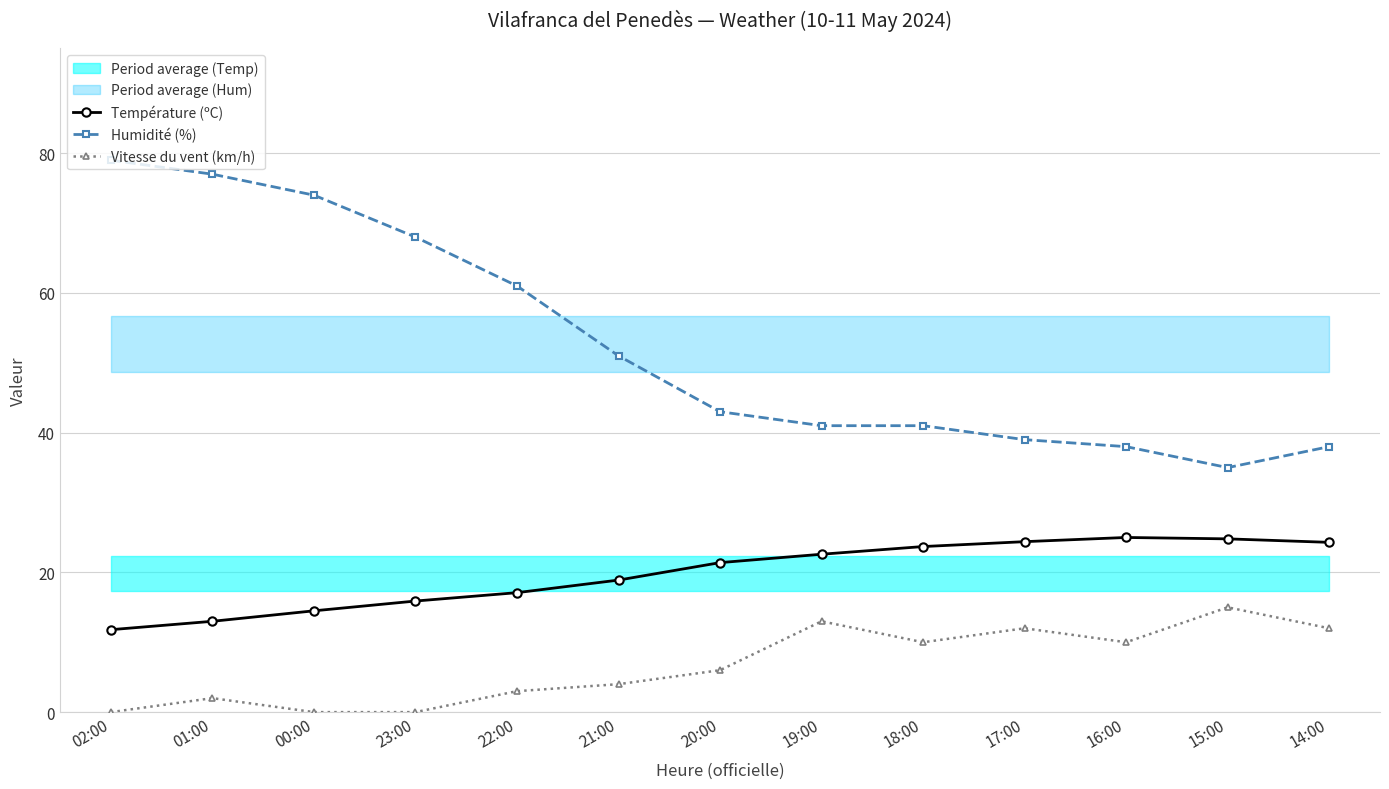

At which category is the sum across all series the highest?

01:00